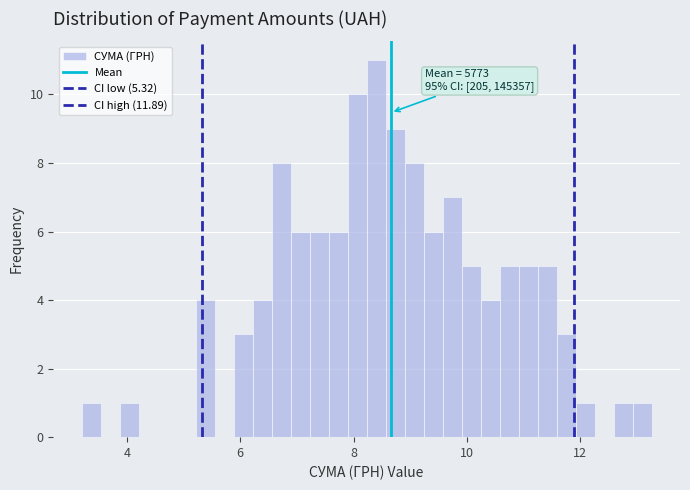

Read against the x-axis, roughly where is the centre of the tallest bar?

8.4